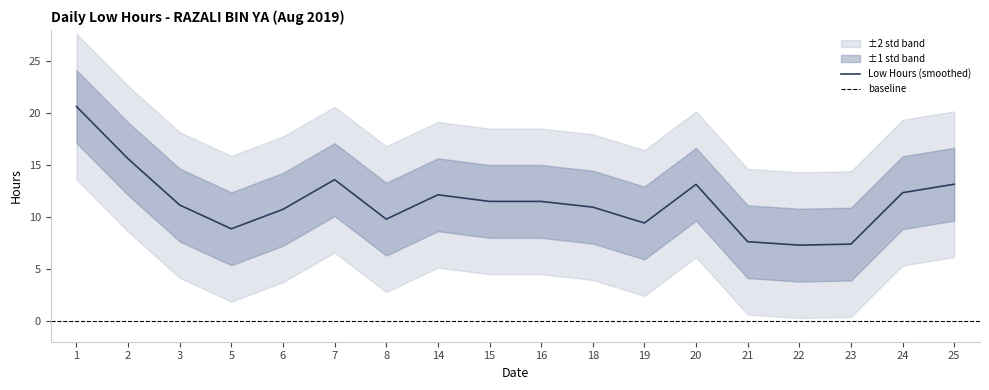

True or false: Low Hours (smoothed) has a value of 12.3 at 24.

True